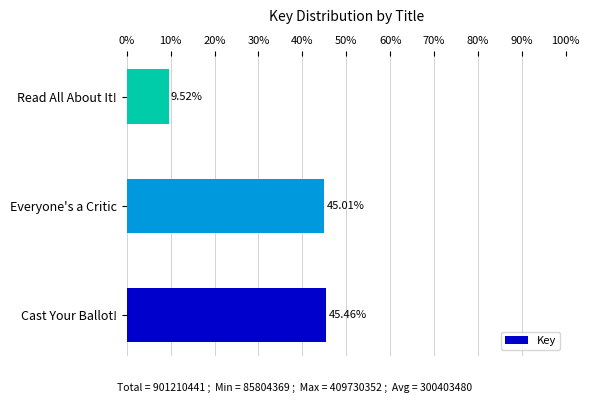

How many values exceed 45?

2